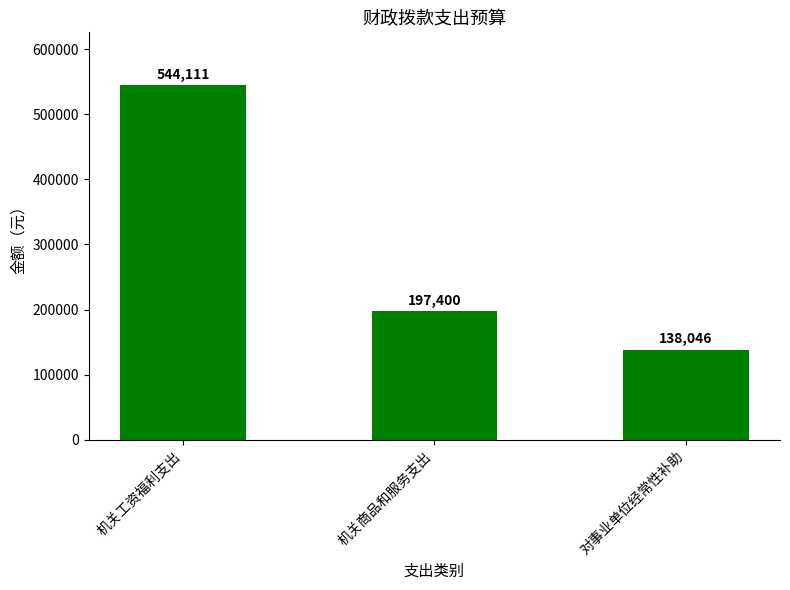

What is the change in value from 机关商品和服务支出 to 对事业单位经常性补助?

-59354